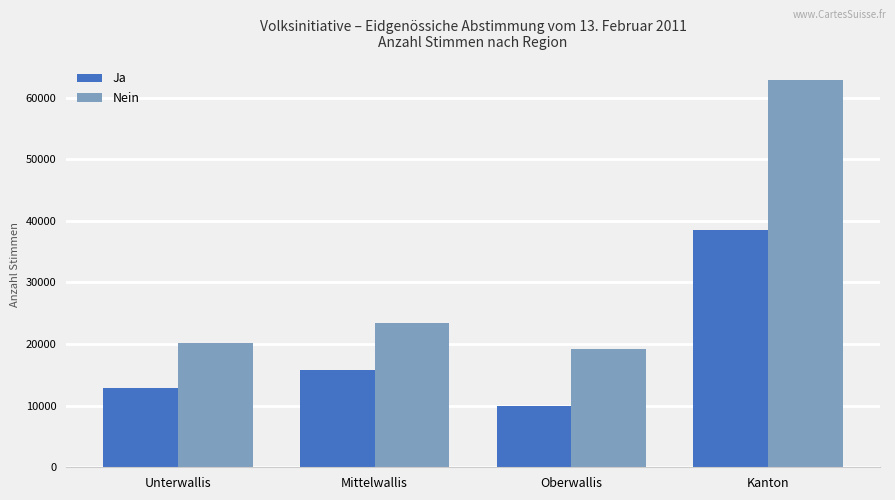

Between Mittelwallis and Kanton, which series saw the biggest shift?

Nein